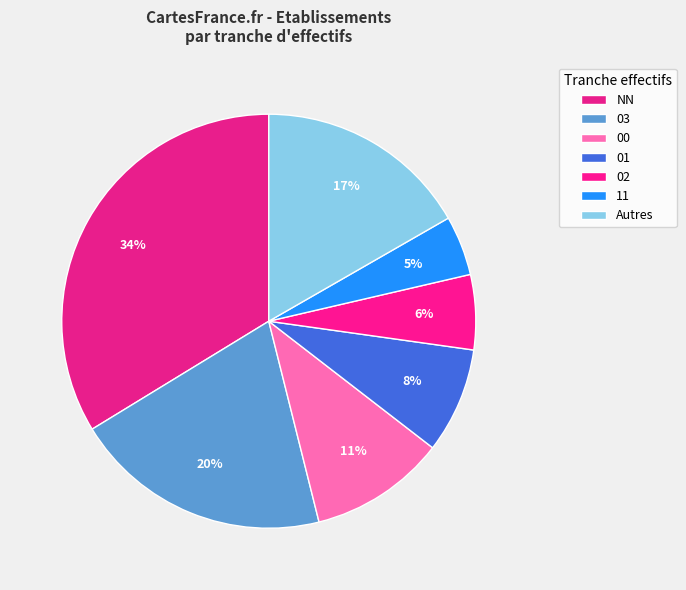

Does 03 represent more than half of the total?

No